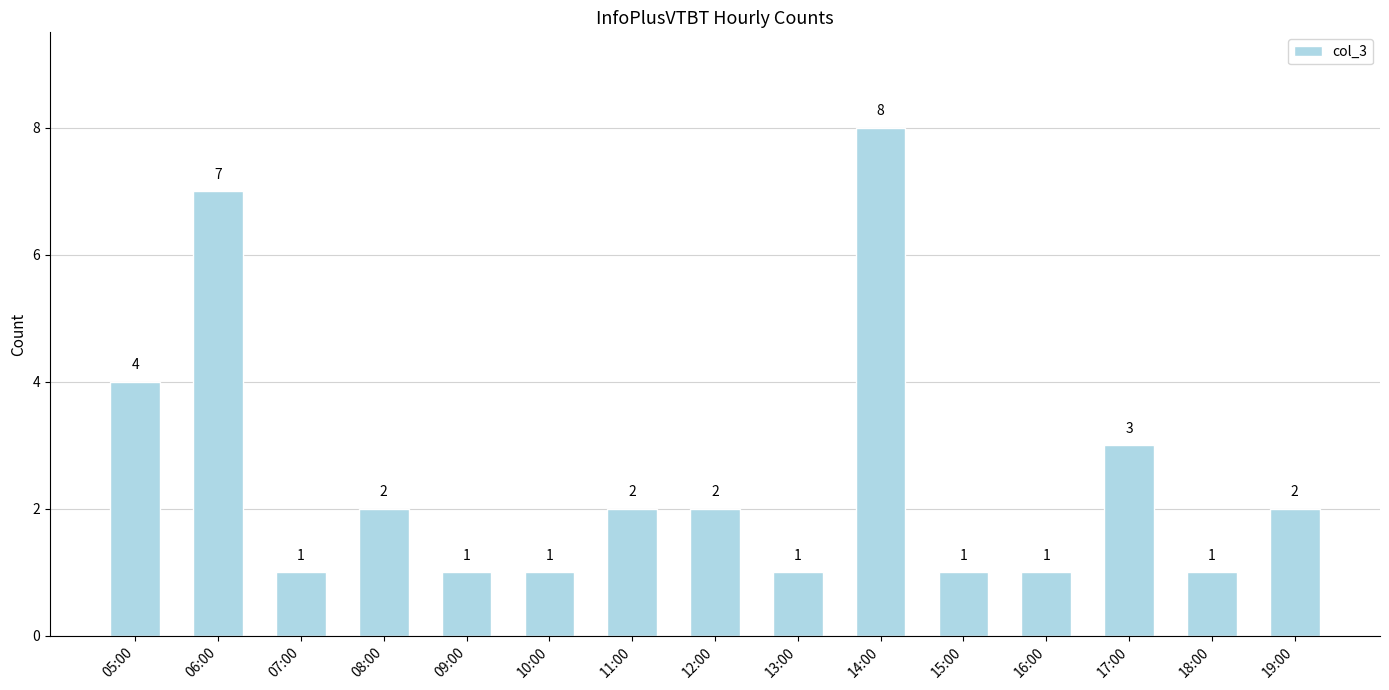

What is the label of the 2nd bar from the right?

18:00